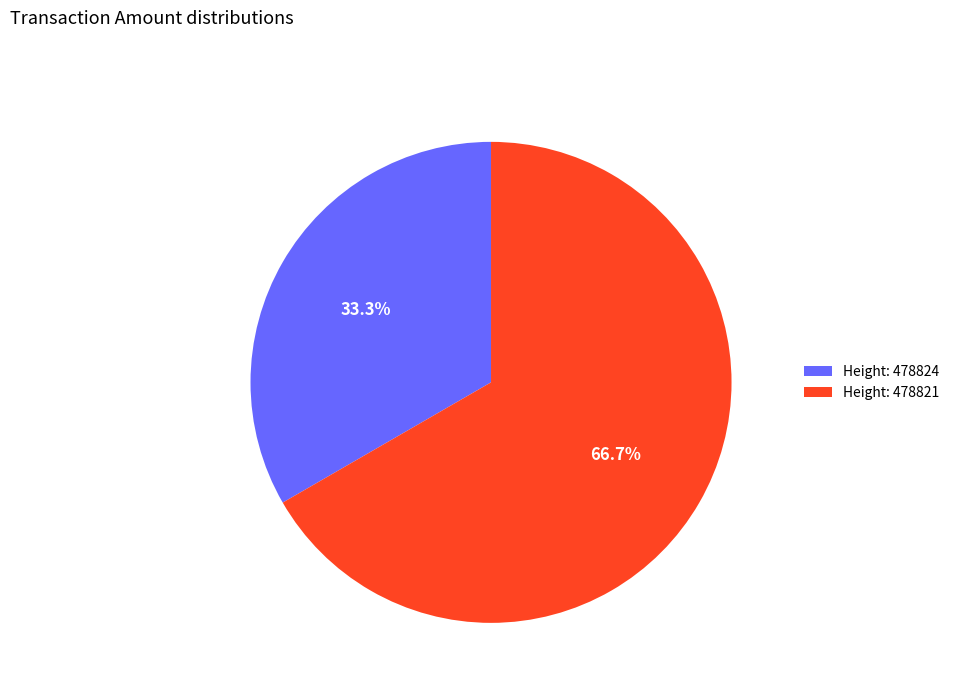

Count the number of slices in the pie.

2